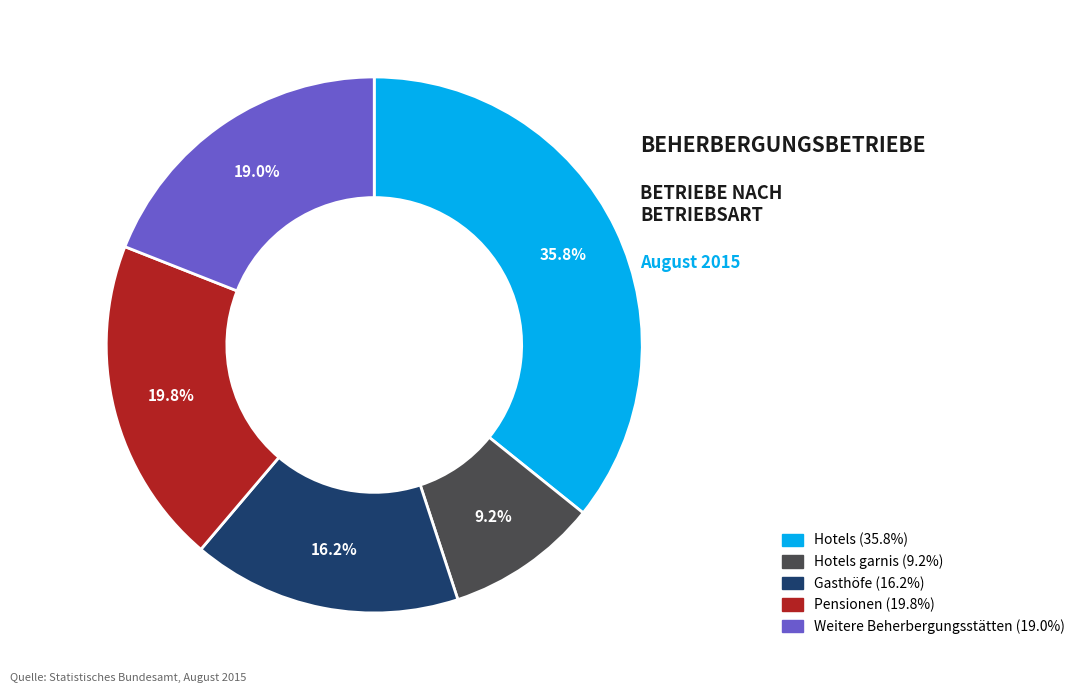

Does any single category account for the majority?

No